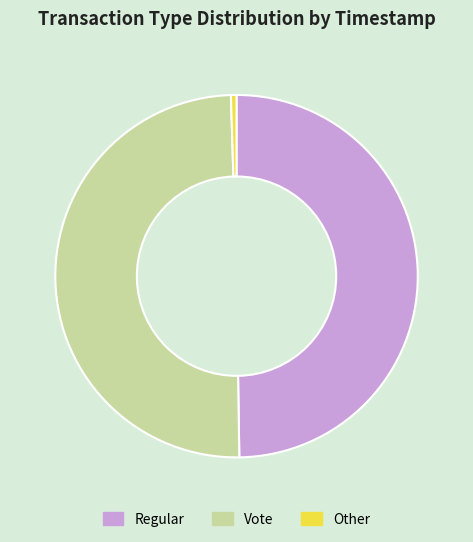

Is it true that Regular is 50% of the pie?

True